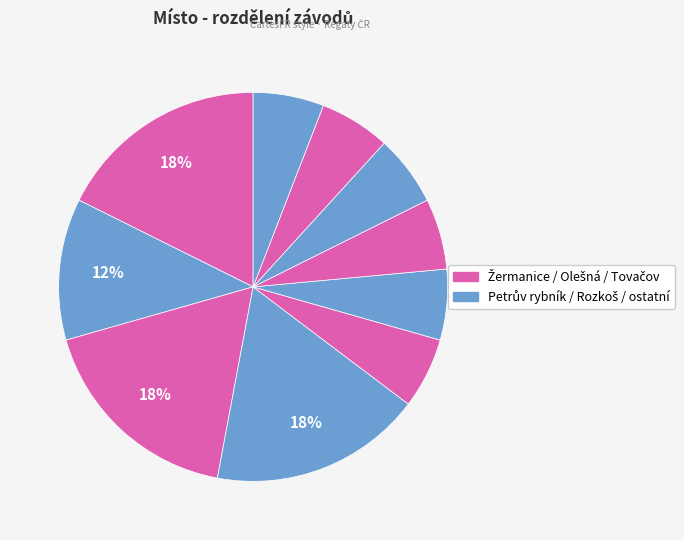

How many slices are in this pie chart?

10